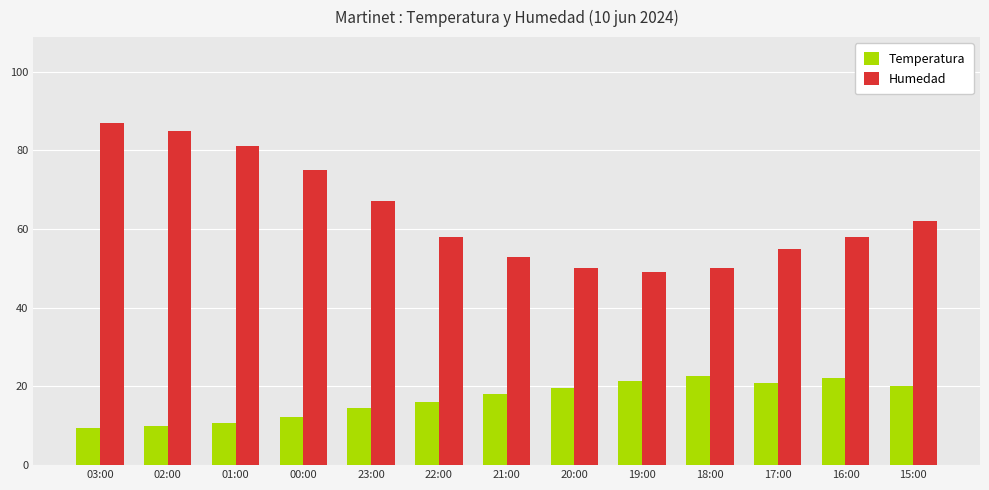

What is the minimum value shown in the chart?

9.5